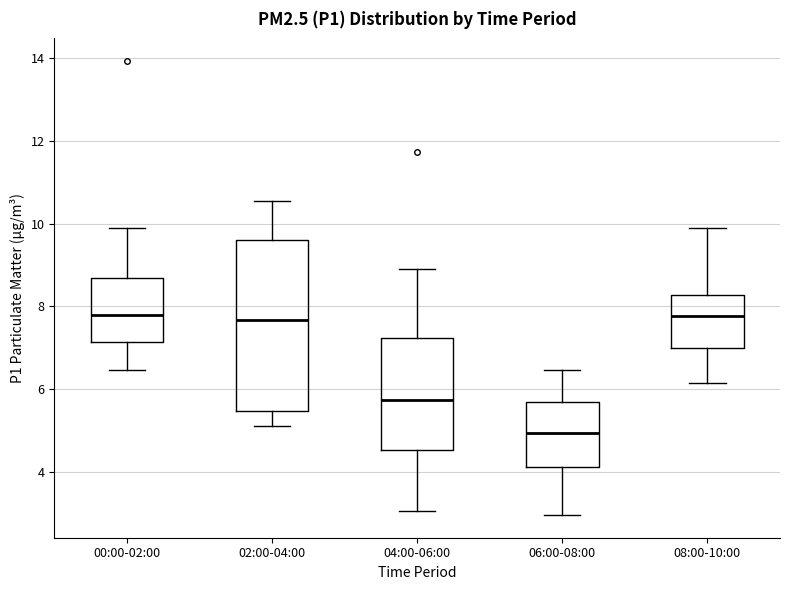

Where does the upper whisker of the box for 00:00-02:00 end on the y-axis? The values are not printed on the chart, so give them approximately, as read against the axis.

10.0